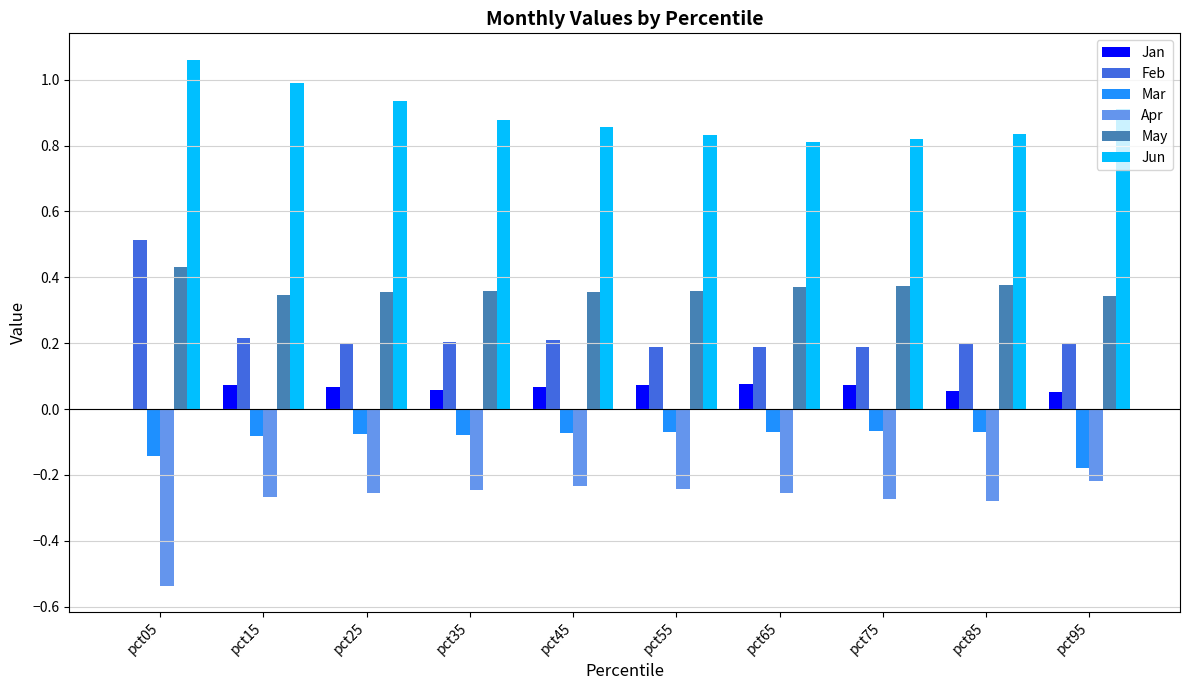

Which series has the largest total across all categories?

Jun